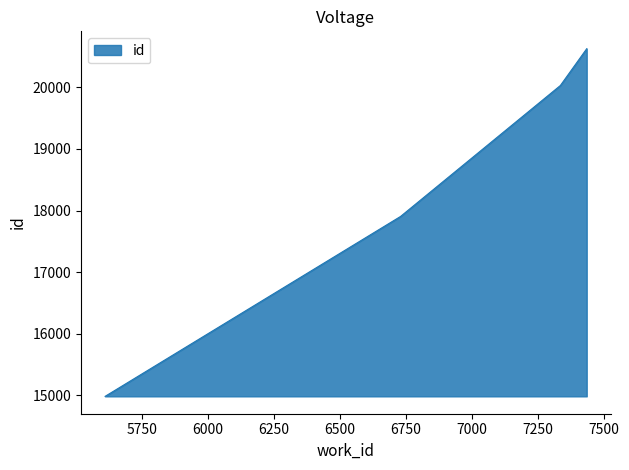

What is the value of the 2nd point from the left?

17904